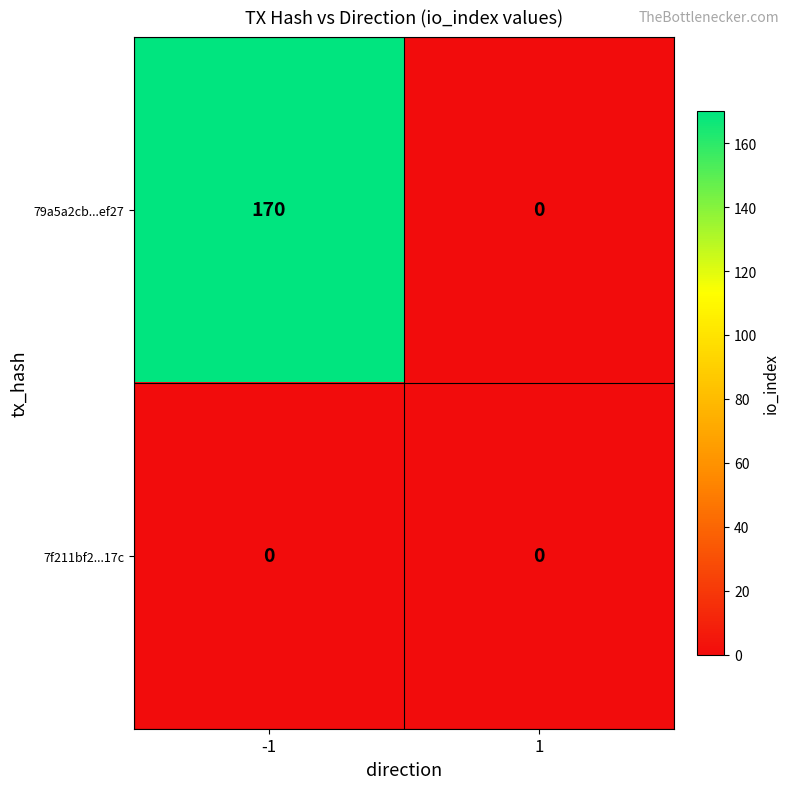

Reading left to right, extract all data points from this chart.

79a5a2cb...ef27: 170	0
7f211bf2...17c: 0	0